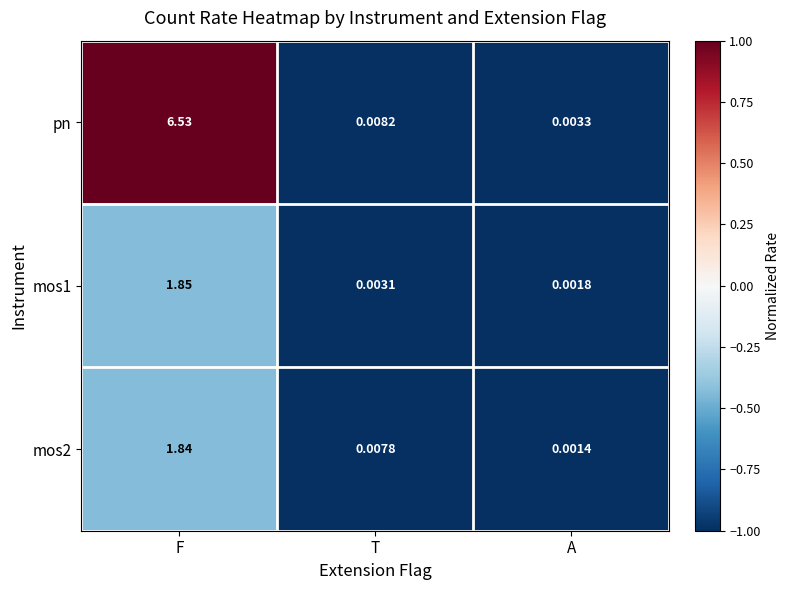

Which category has the lowest value in the mos1 series?

A